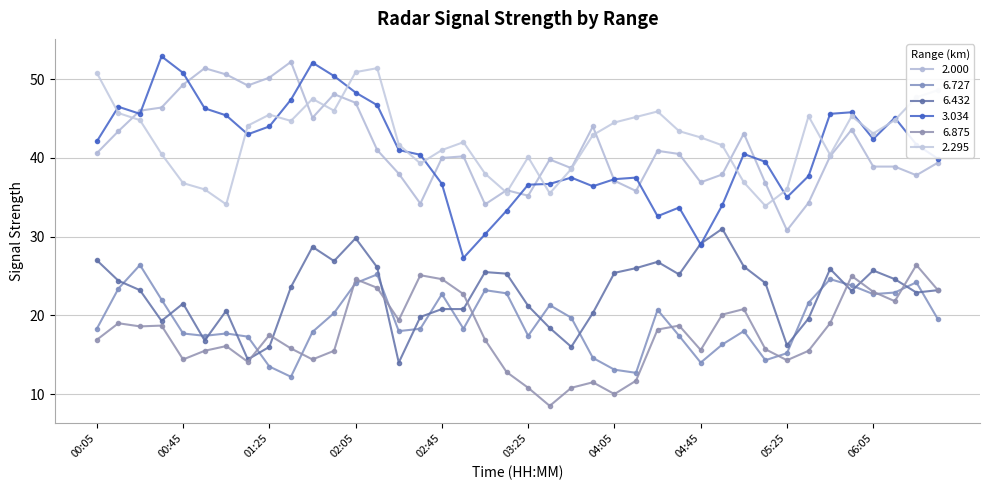

How many lines are shown in the chart?

6